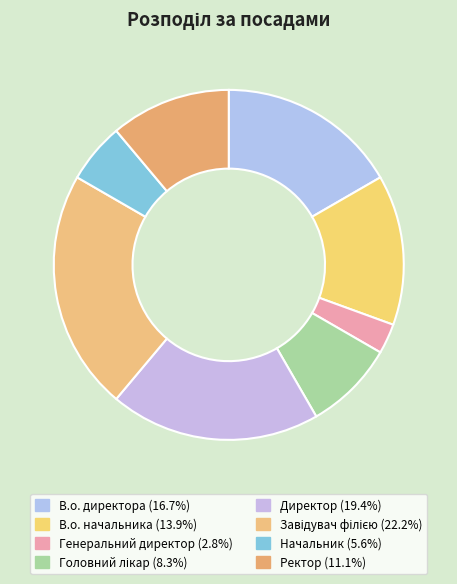

Is Начальник the majority of the pie?

No